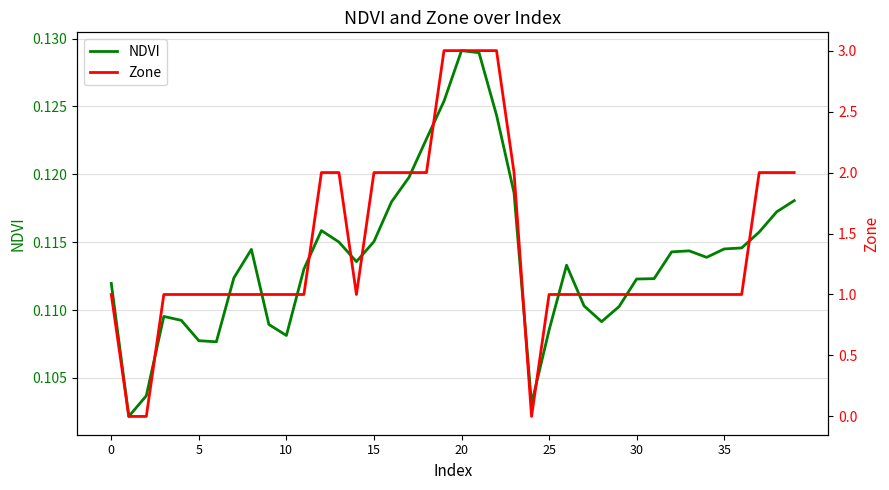

Is the value of Zone at 12 greater than the value of NDVI at 34?

Yes